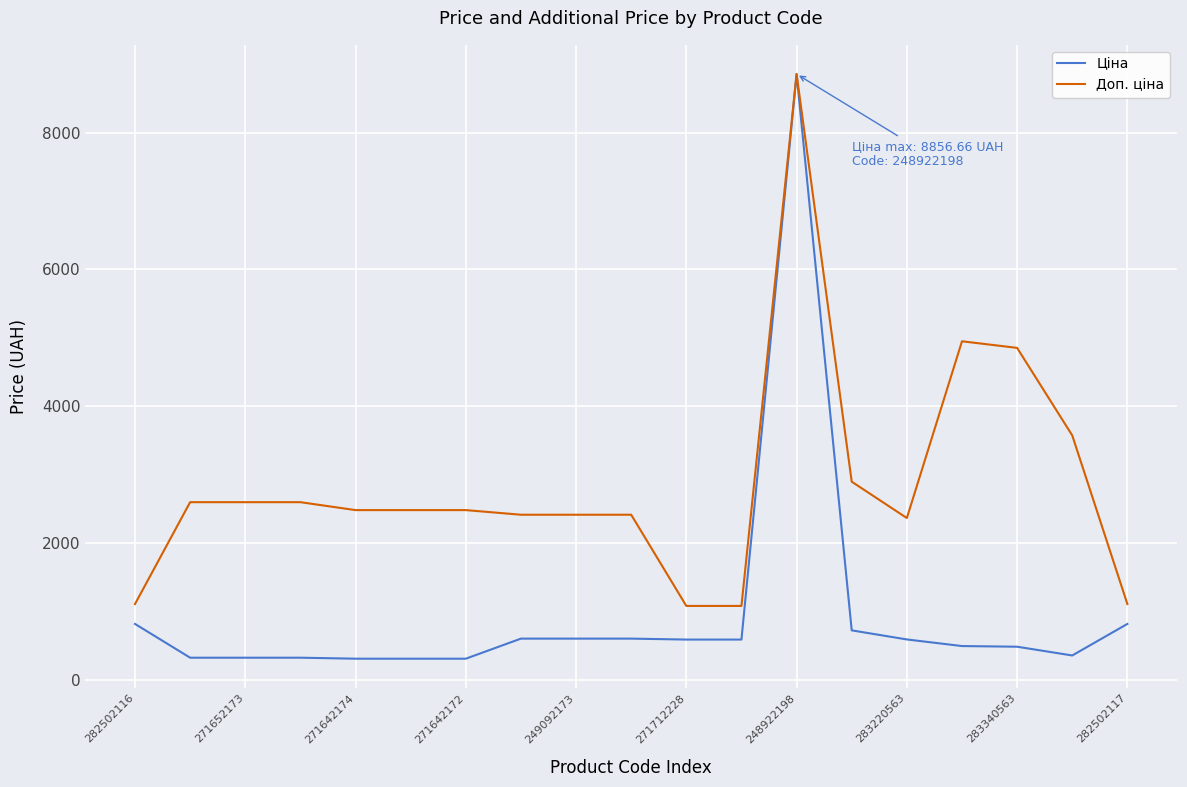

Count the number of categories in the chart.

19